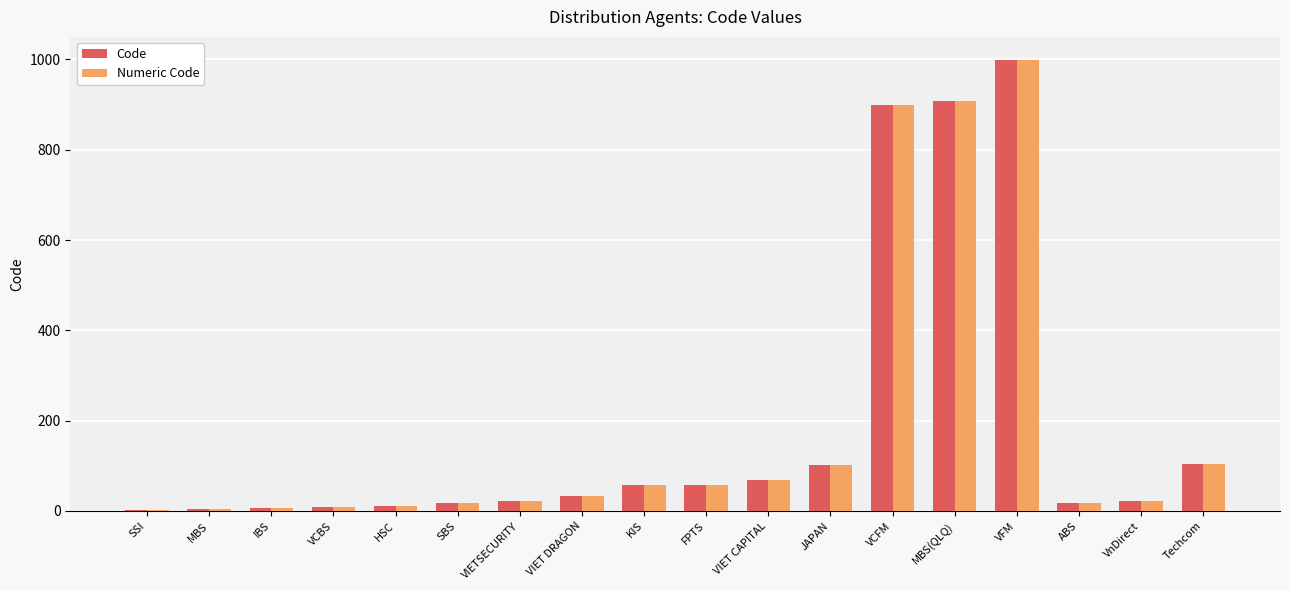

What is the approximate value of Numeric Code at KIS?

57